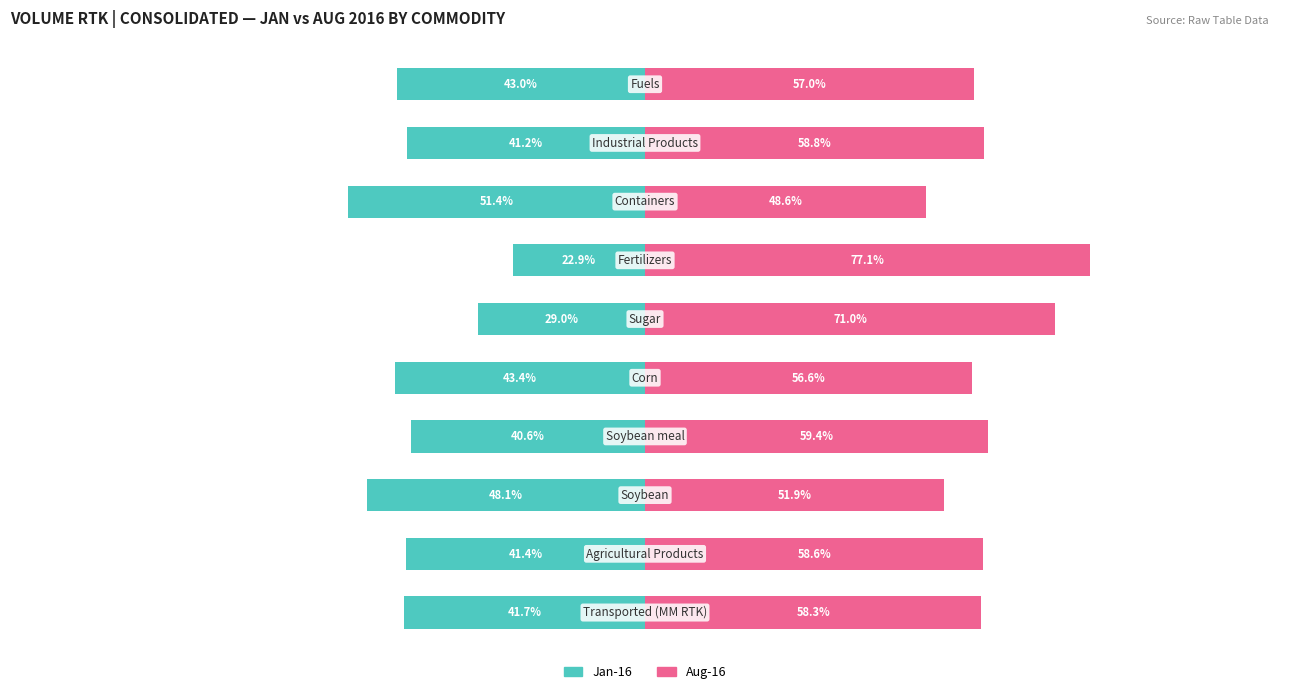

What are all the series names shown in the legend?

Jan-16, Aug-16